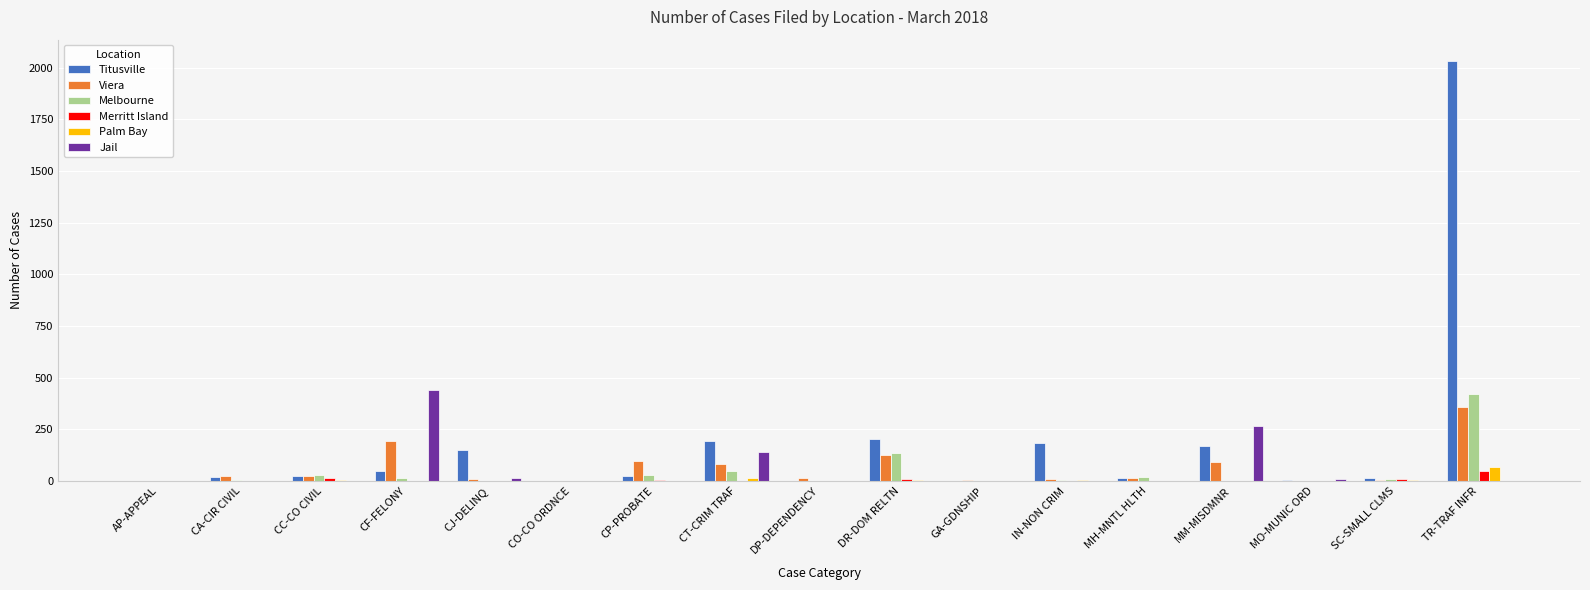

What is the maximum value shown in the chart?

2034